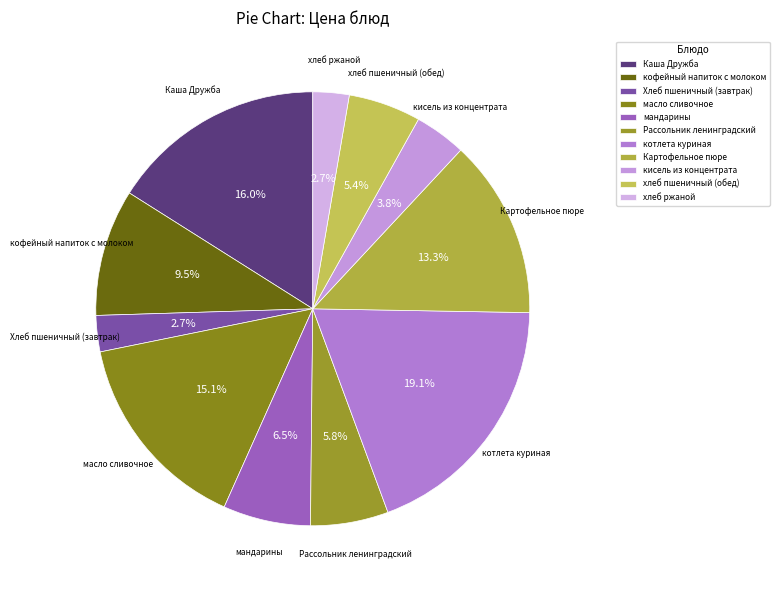

What is the largest slice in the pie chart?

котлета куриная